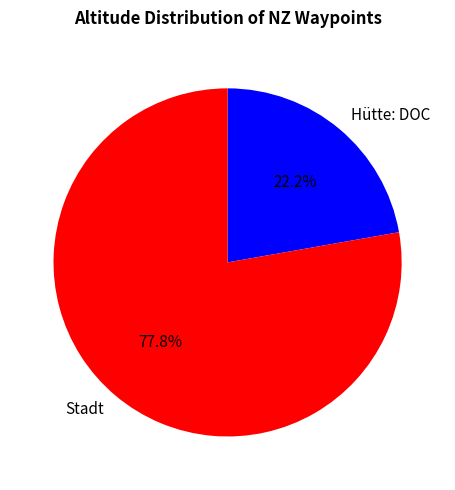

Which category has the biggest portion of the pie?

Stadt